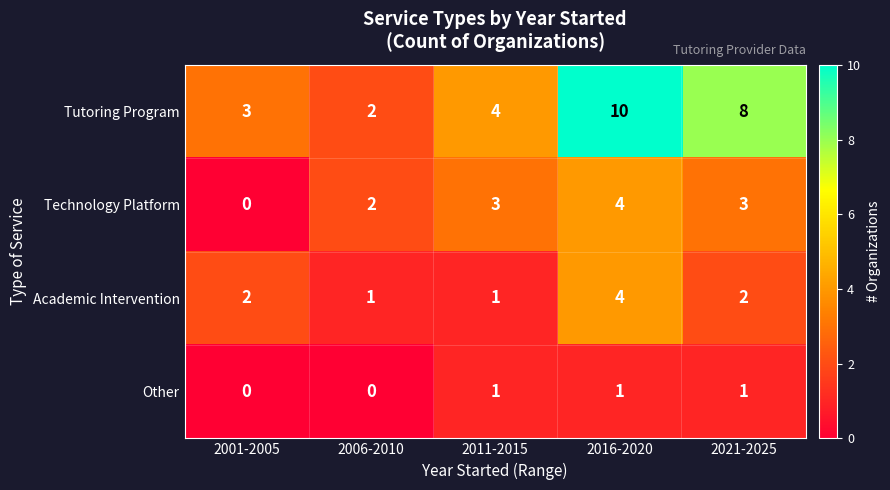

Which series has the widest spread of values?

Tutoring Program